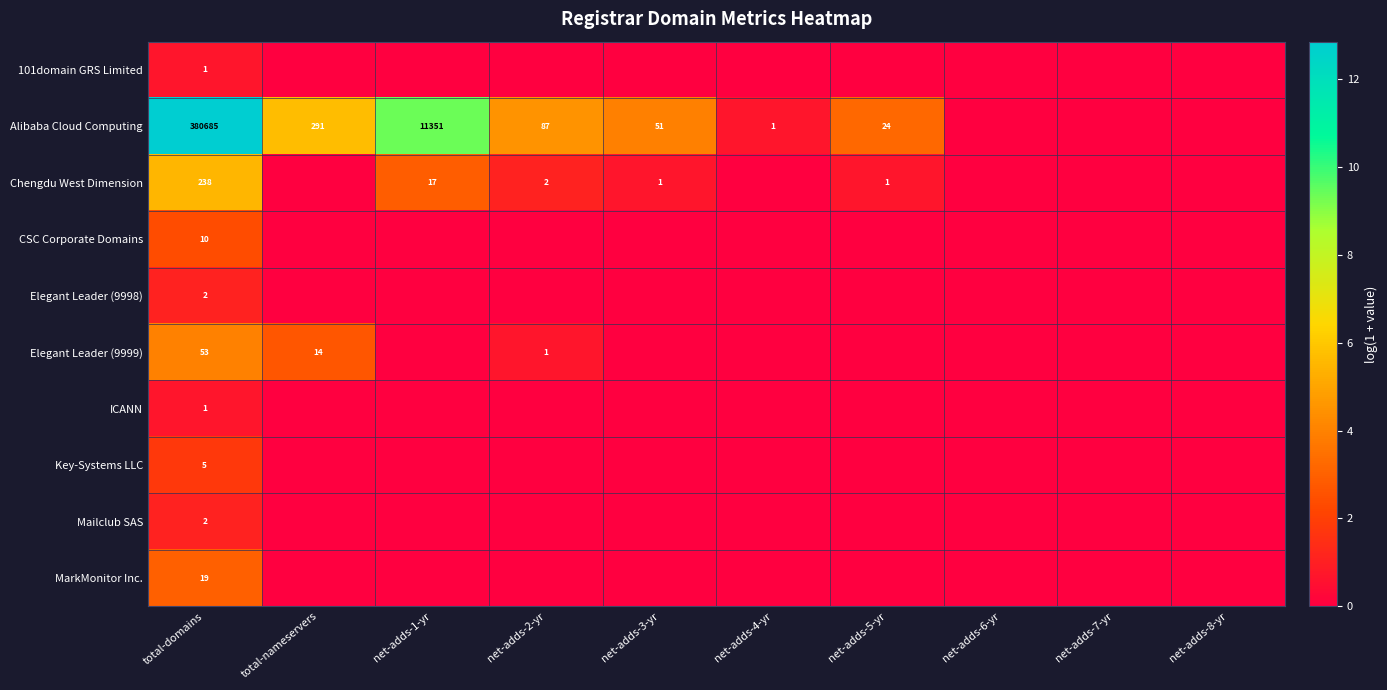

The Chengdu West Dimension series shows 2 at net-adds-3-yr. True or false?

False